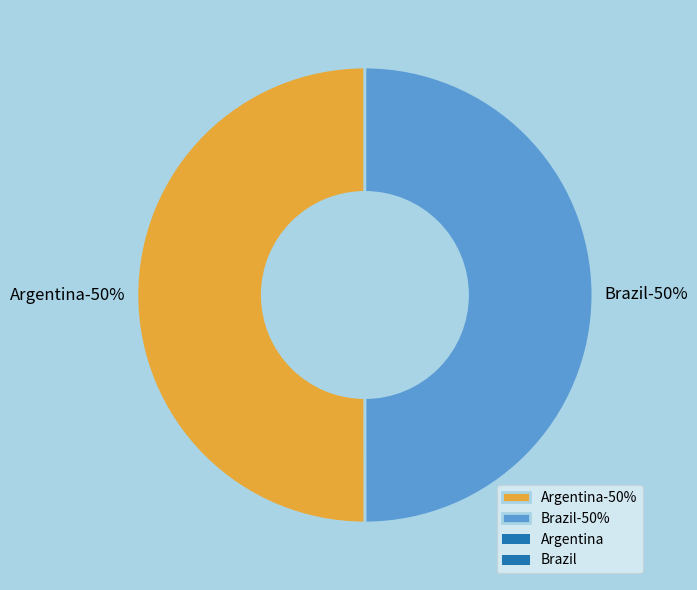

How many slices are in this pie chart?

2